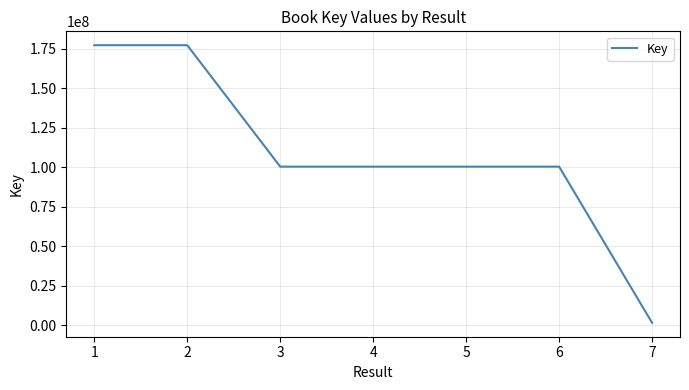

Is it true that the value at 1 is 177150960?

True